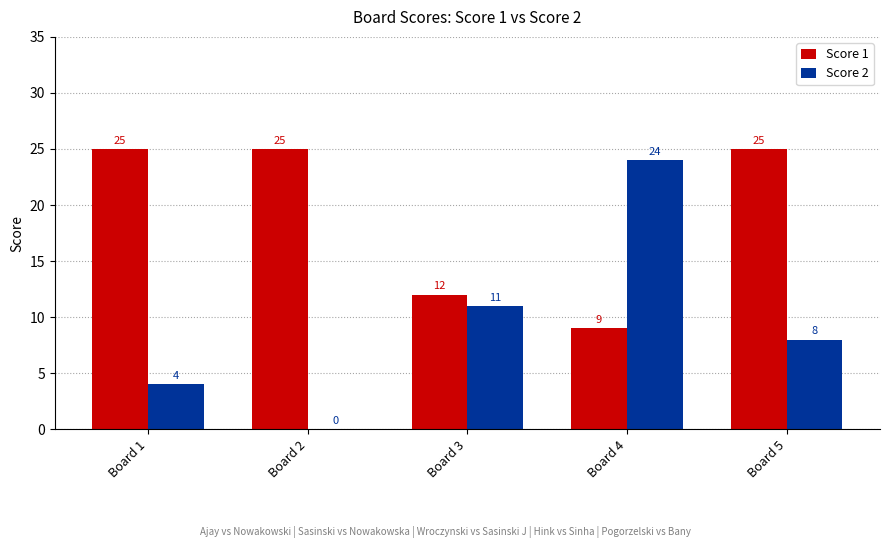

How many Score 2 values are between 4 and 11?

3